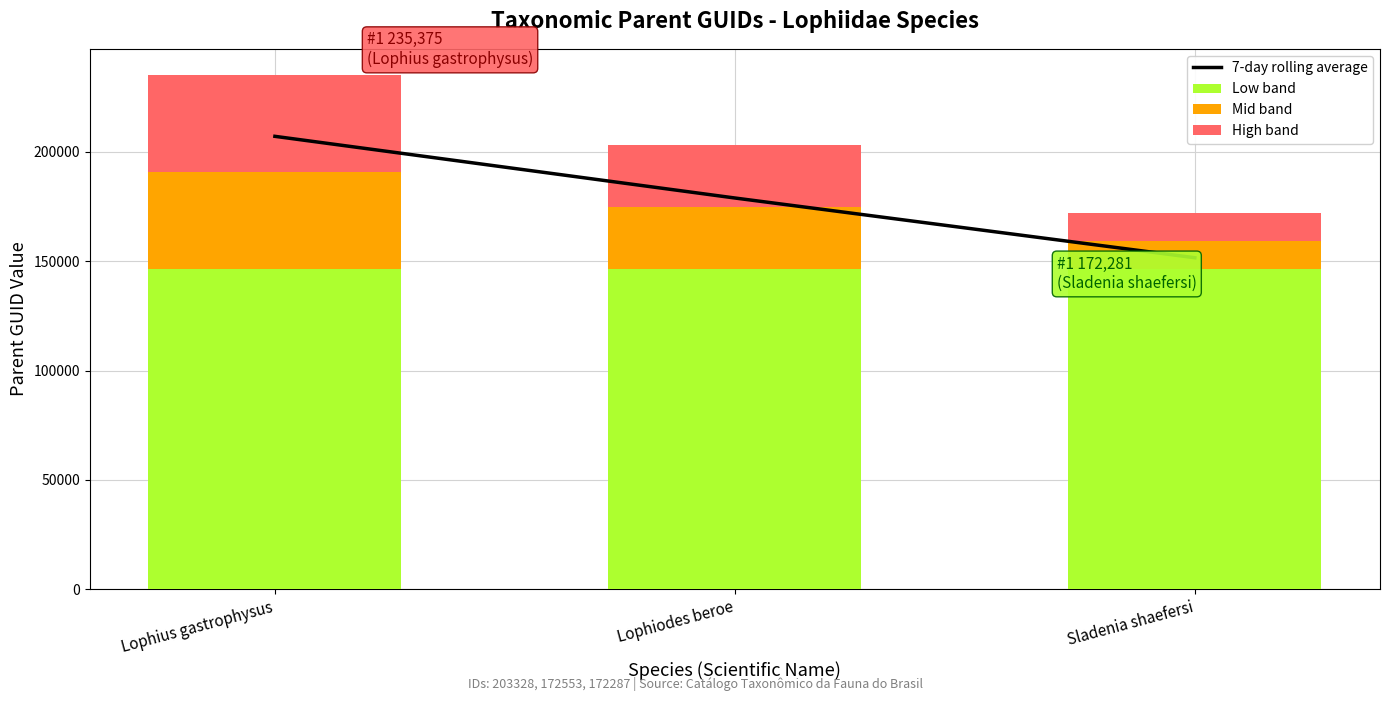

What is the average value of the Low band series?

146438.9